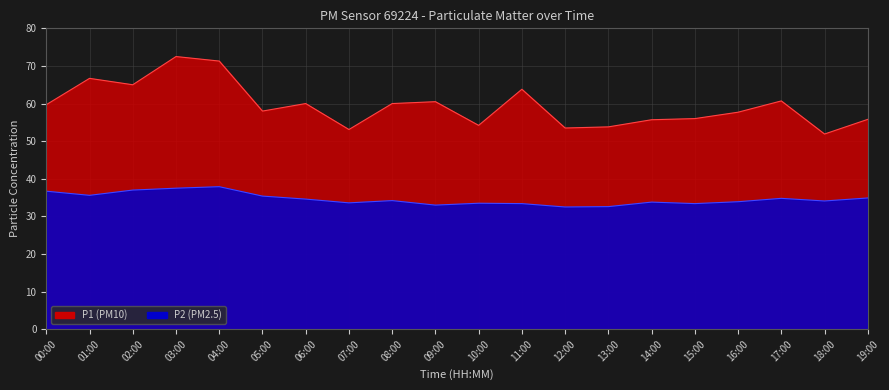

True or false: P1 and P2 cross at least once.

False